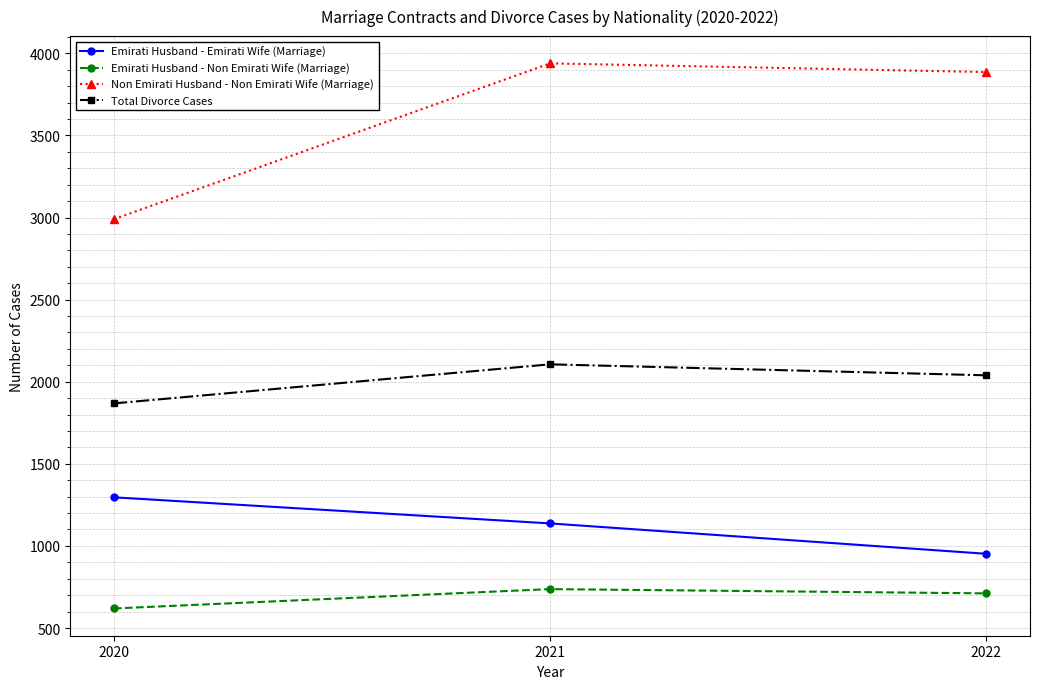

Which category has the highest value in the Emirati Husband - Emirati Wife (Marriage) series?

2020